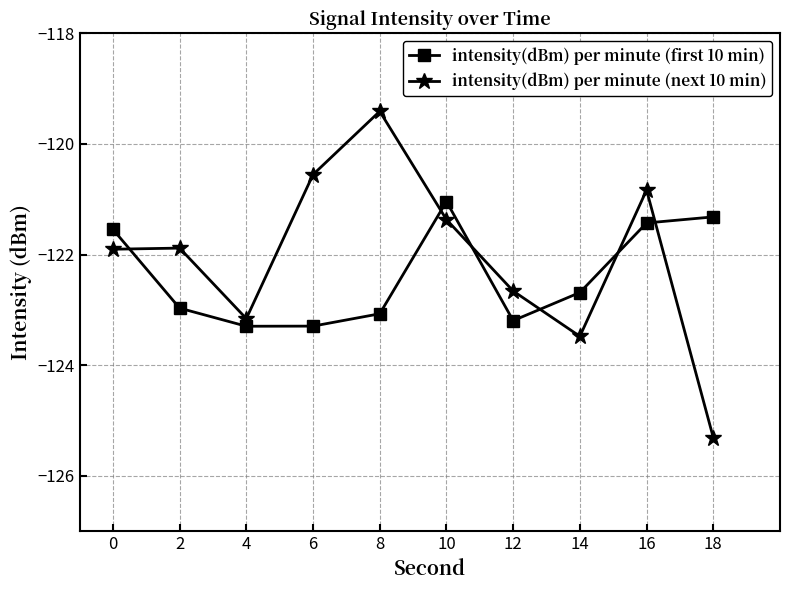

What is the value of the intensity(dBm) per minute (first 10 min) point at the 6th from the left?

-121.0